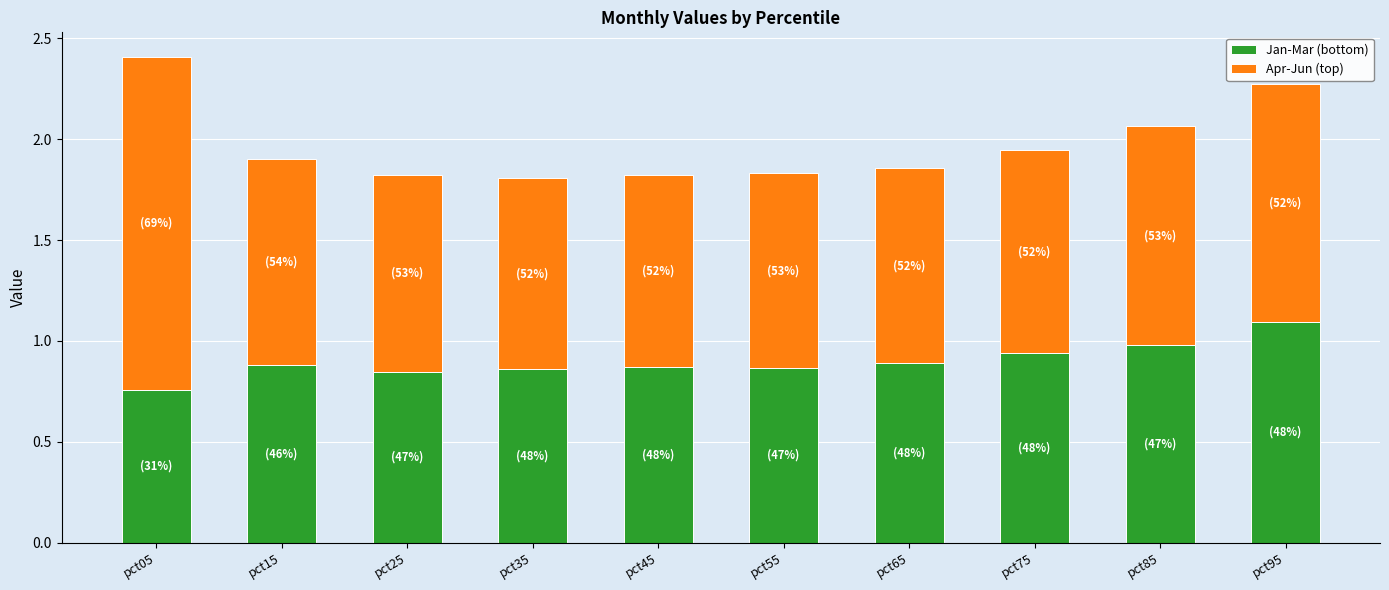

The Jan-Mar (bottom) series shows 0.9 at pct75. True or false?

True